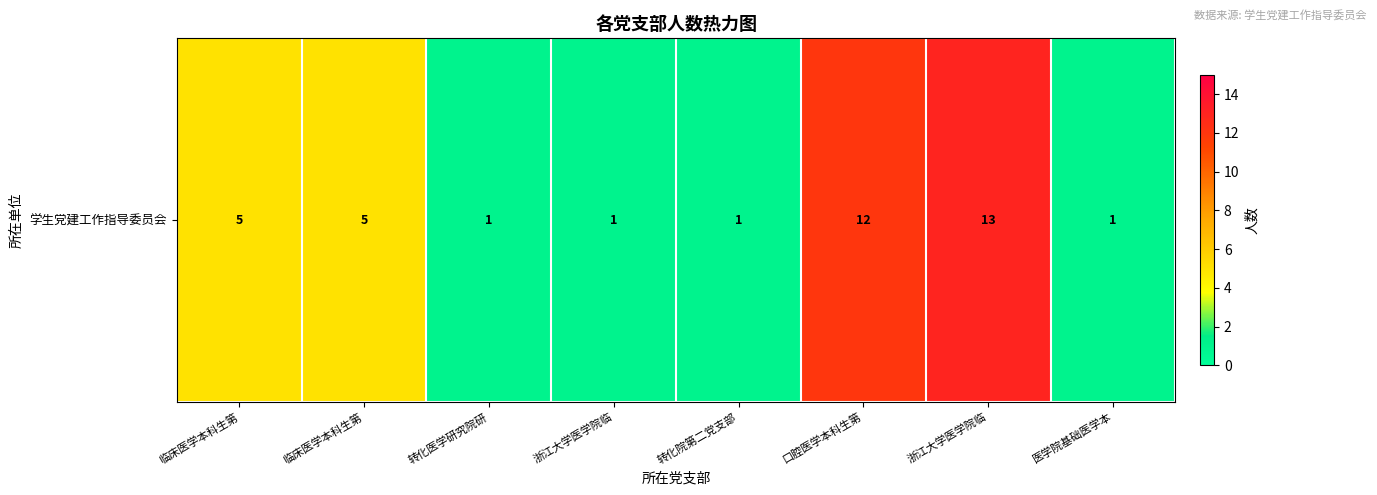

Which label corresponds to the largest value in the chart?

浙江大学医学院临